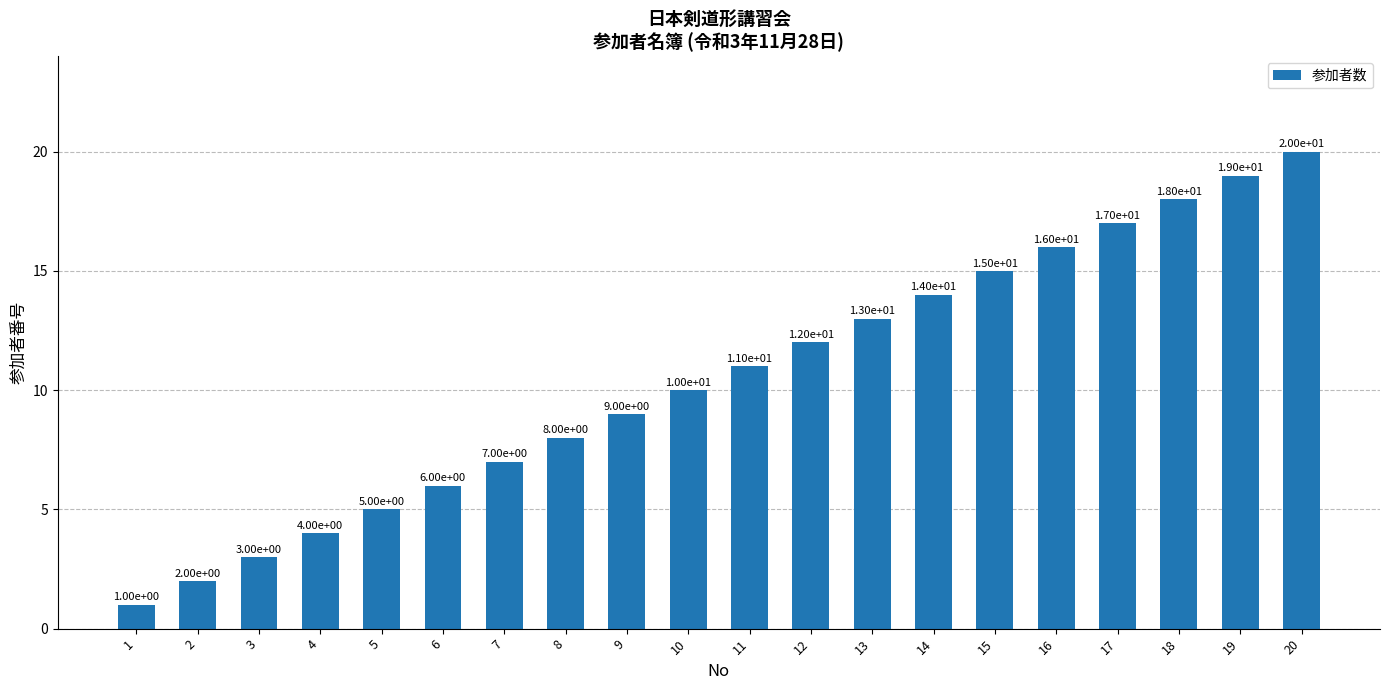

How many data points does each series have?

20